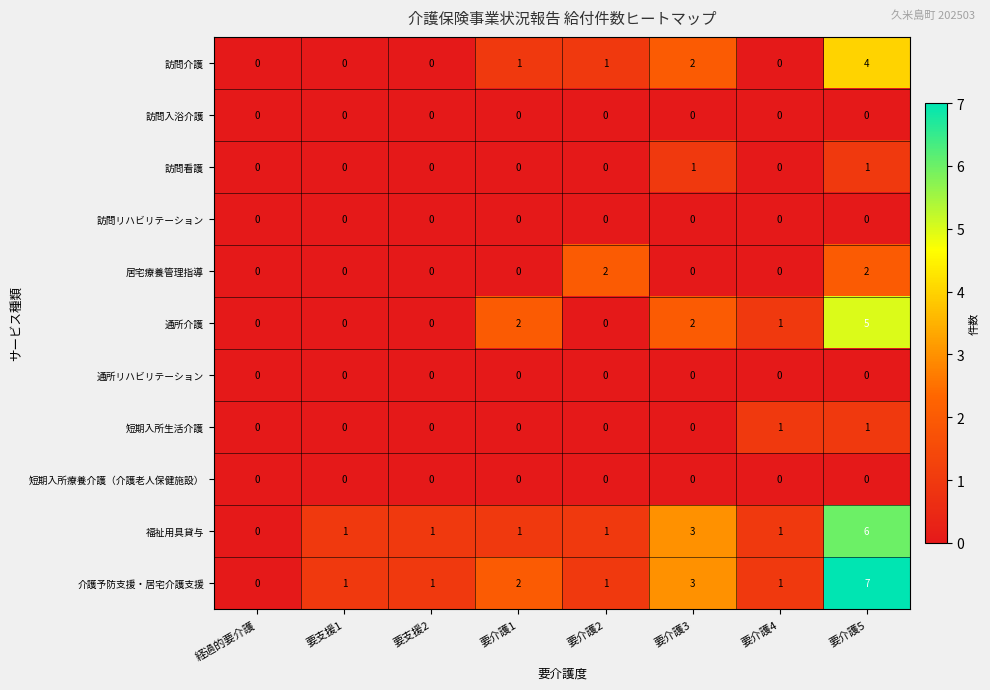

The 訪問看護 series shows 0 at 要介護4. True or false?

True